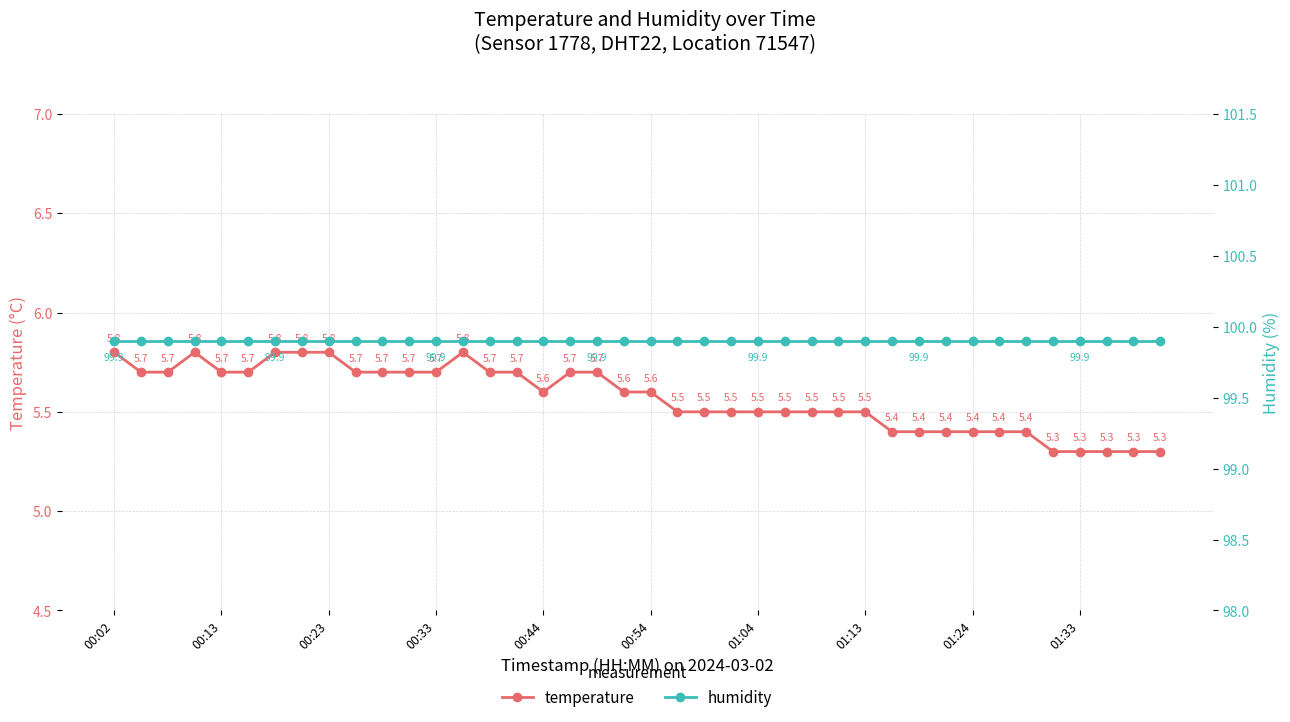

Reading left to right, what are all the values shown in this chart?

temperature: 5.8	5.7	5.7	5.8	5.7	5.7	5.8	5.8	5.8	5.7	5.7	5.7	5.7	5.8	5.7	5.7	5.6	5.7	5.7	5.6	5.6	5.5	5.5	5.5	5.5	5.5	5.5	5.5	5.5	5.4	5.4	5.4	5.4	5.4	5.4	5.3	5.3	5.3	5.3	5.3
humidity: 99.9	99.9	99.9	99.9	99.9	99.9	99.9	99.9	99.9	99.9	99.9	99.9	99.9	99.9	99.9	99.9	99.9	99.9	99.9	99.9	99.9	99.9	99.9	99.9	99.9	99.9	99.9	99.9	99.9	99.9	99.9	99.9	99.9	99.9	99.9	99.9	99.9	99.9	99.9	99.9